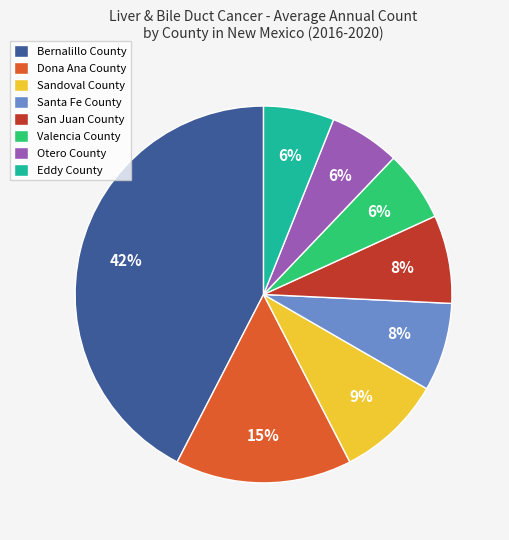

True or false: Eddy County accounts for 1% of the total.

False